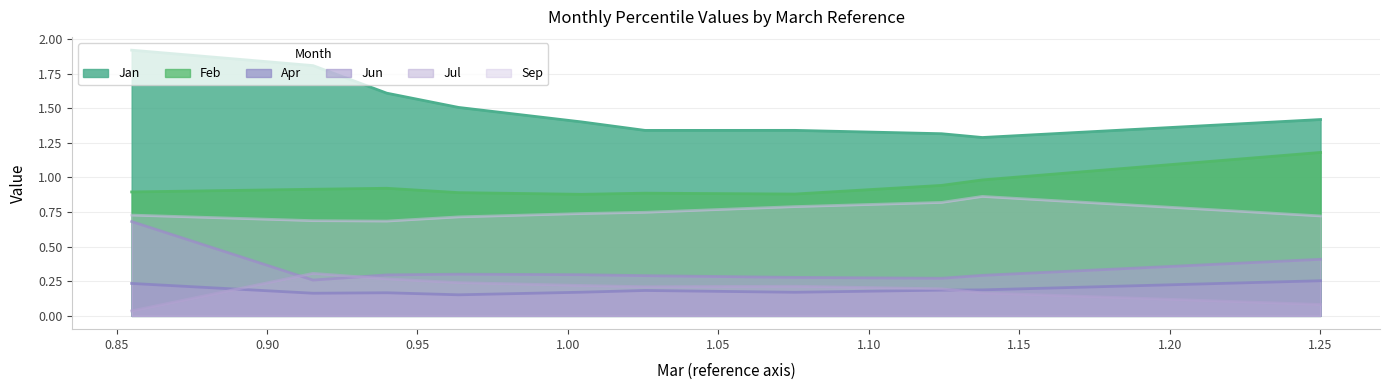

Which series changed the most between pct15 and pct85?

Jan